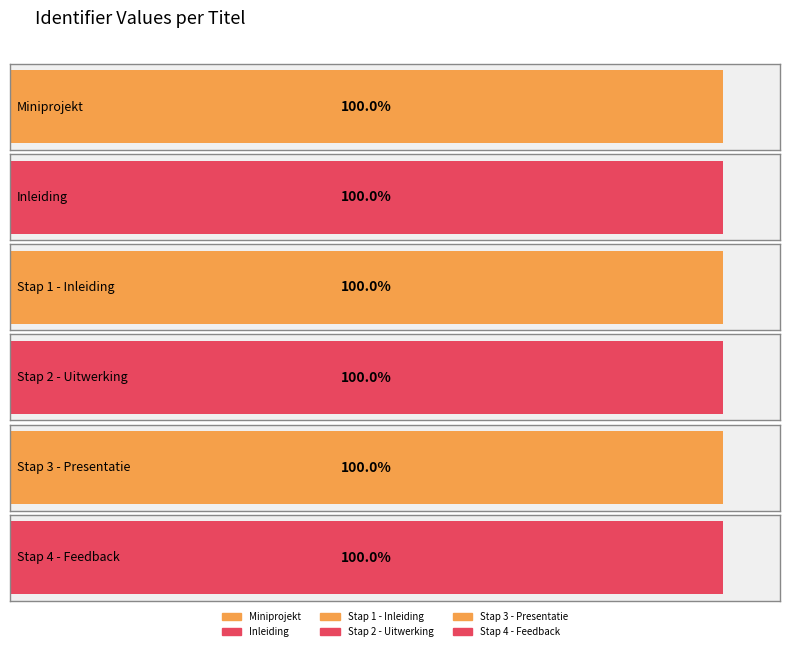

List the labels in order of value, smallest first.

Miniprojekt, Inleiding, Stap 1 - Inleiding, Stap 2 - Uitwerking, Stap 3 - Presentatie, Stap 4 - Feedback